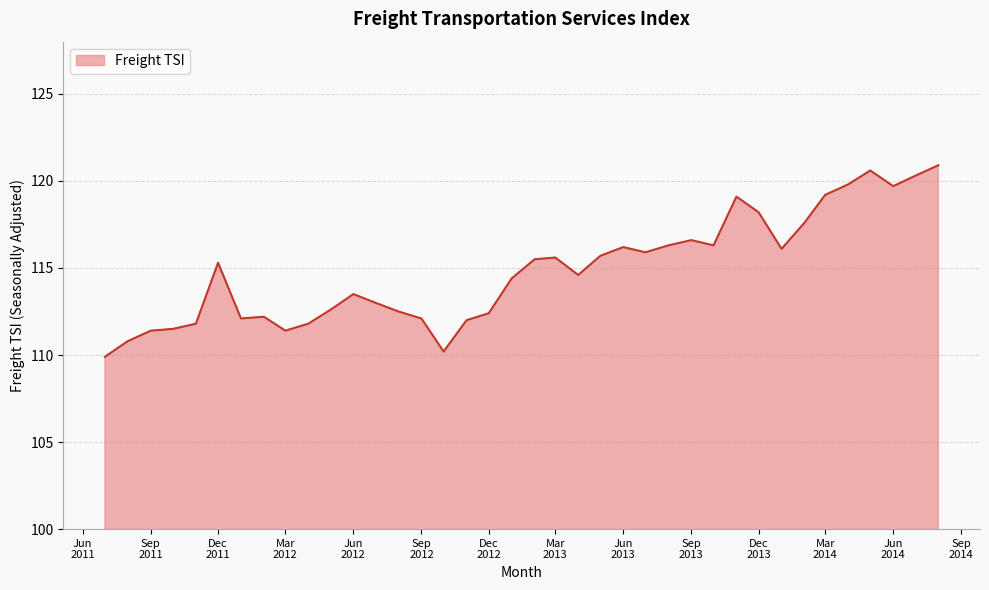

What is the difference between the maximum and minimum values?

11.0